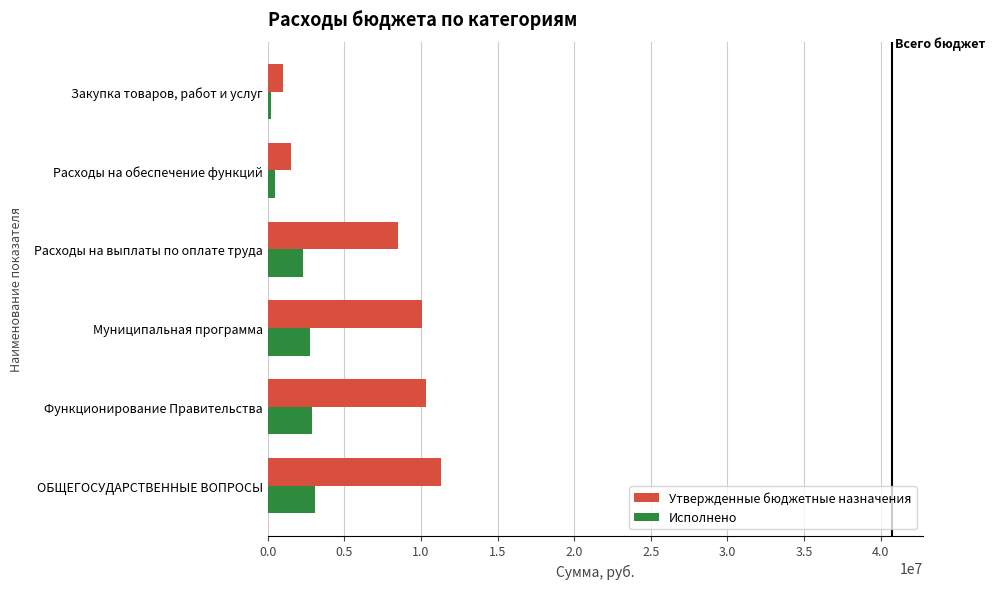

What is the greatest value displayed?

11312100.0